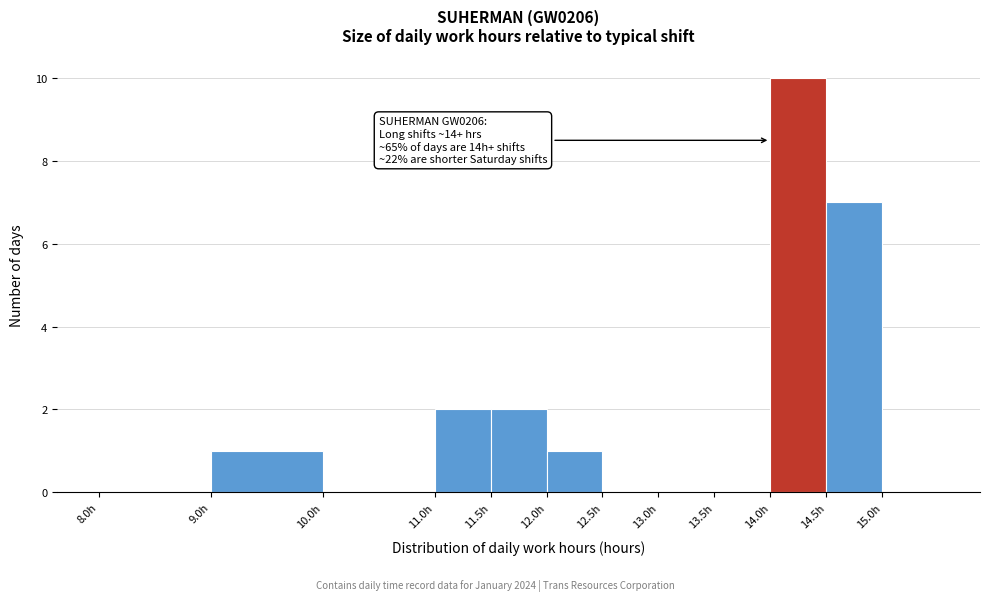

Over which range of the x-axis is the bar tallest?

14.0 to 14.5